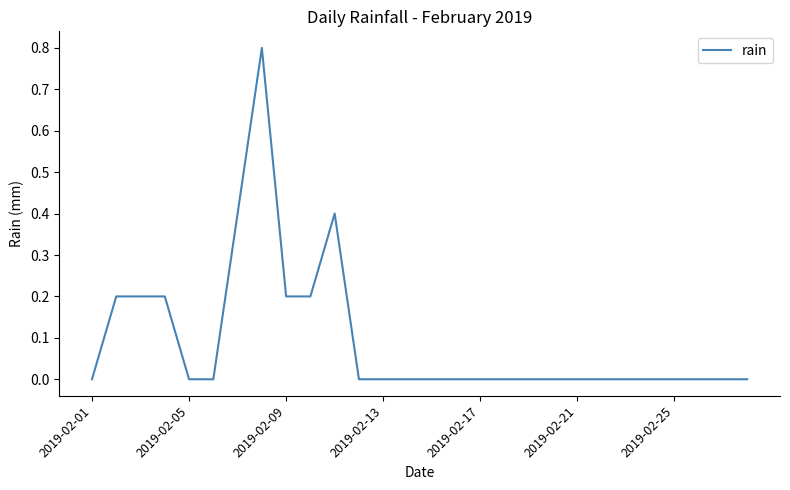

How many series are shown in this chart?

1